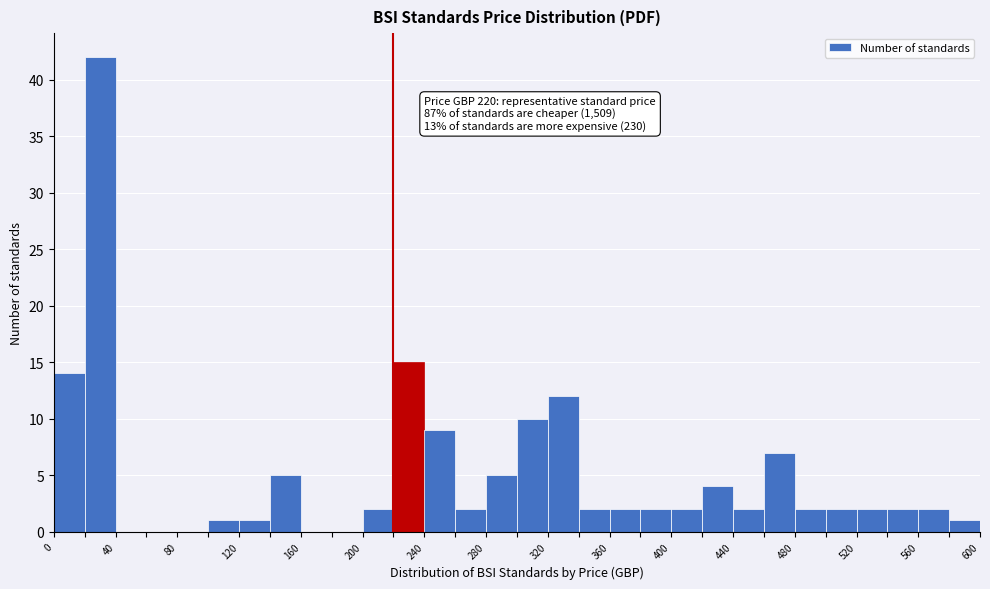

Over which range of the x-axis is the bar tallest?

20 to 40